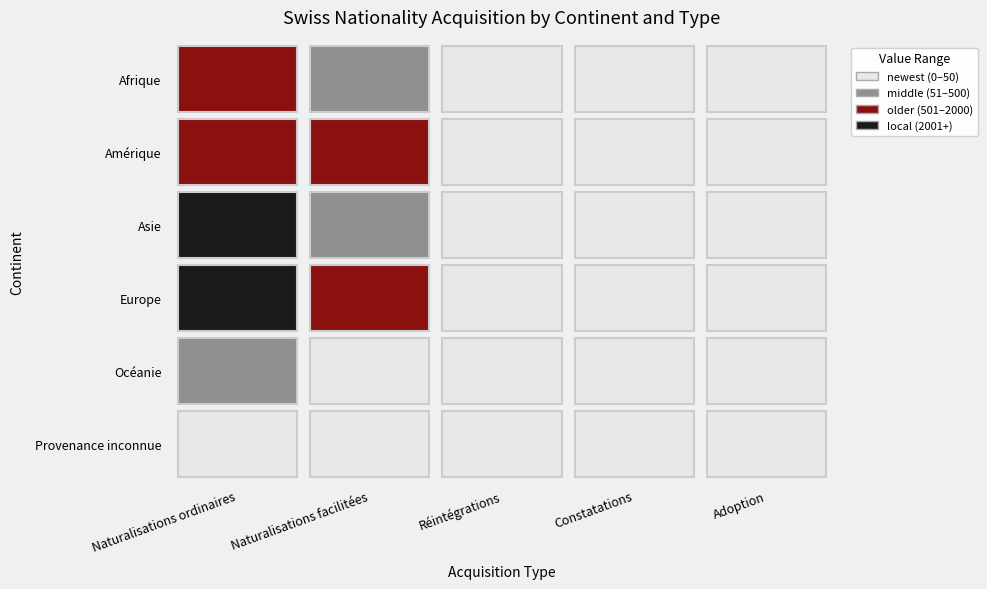

Which series has the largest total across all categories?

Europe